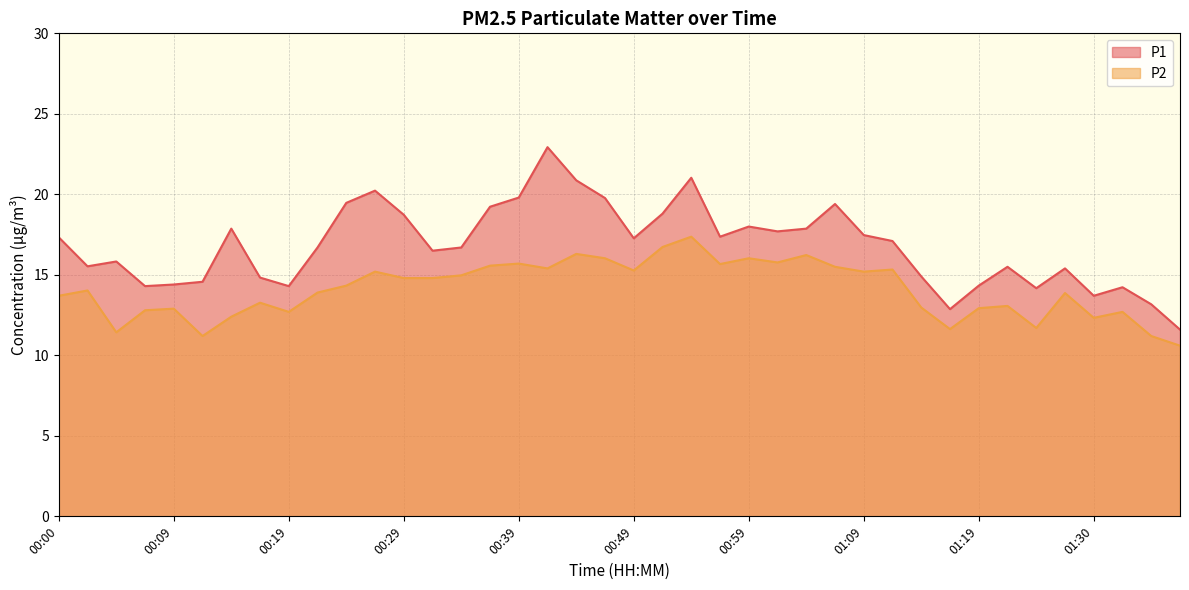

What is the maximum value shown in the chart?

22.9